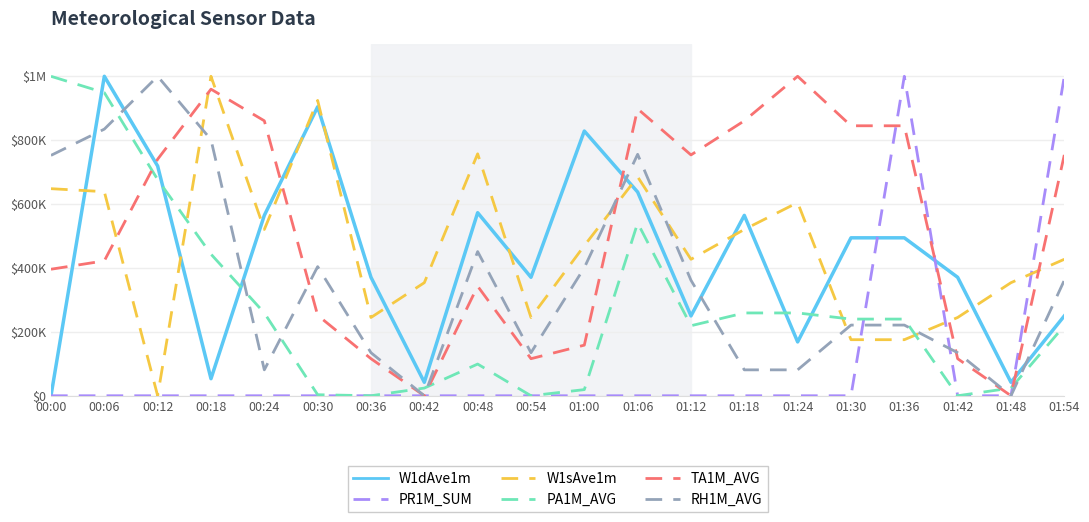

Rank the series at 00:30 from lowest to highest value.

PR1M_SUM, PA1M_AVG, TA1M_AVG, RH1M_AVG, W1dAve1m, W1sAve1m